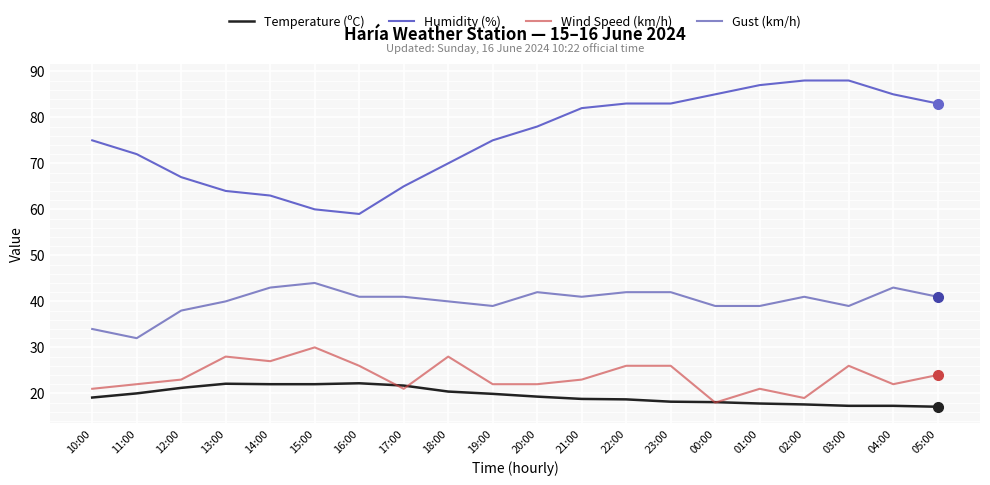

Rank the series by their maximum value, from highest to lowest.

Humidity (%), Gust (km/h), Wind Speed (km/h), Temperature (ºC)